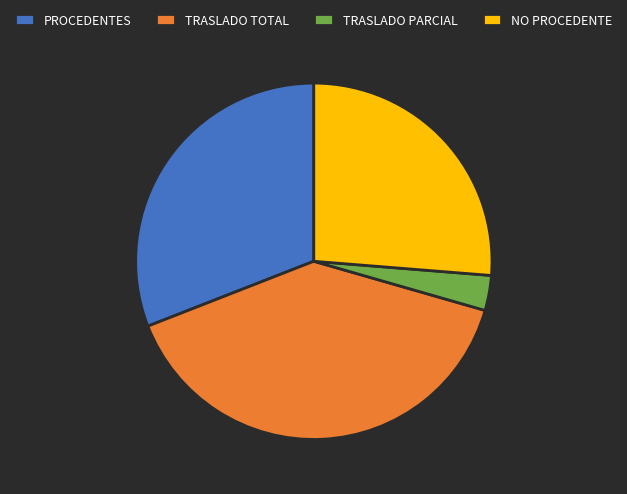

Does any single category account for the majority?

No